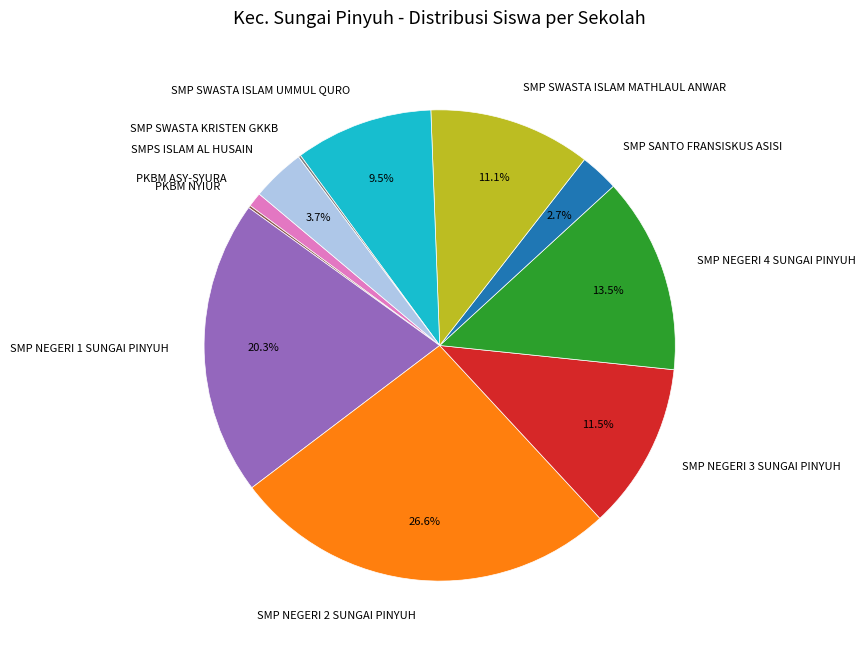

Does SMP SANTO FRANSISKUS ASISI account for over 50% of the chart?

No